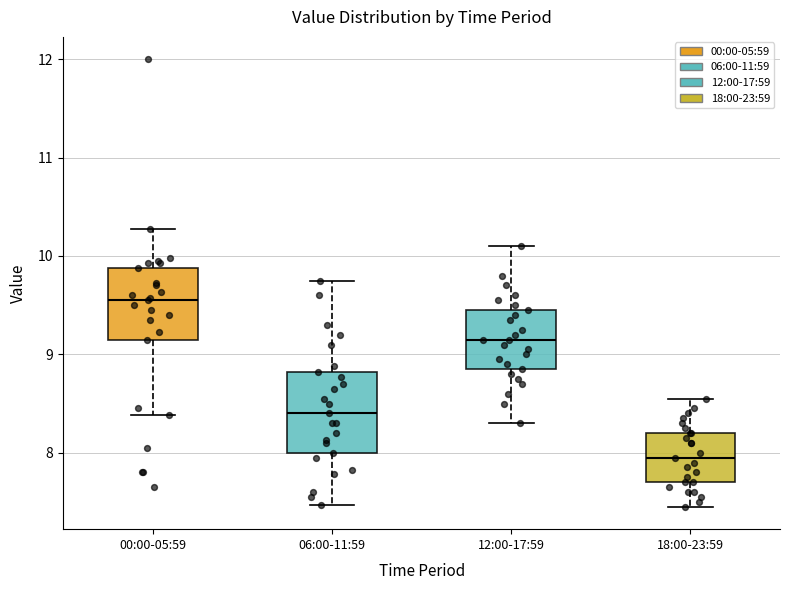

Where does the upper whisker of the box for 00:00-05:59 end on the y-axis? The values are not printed on the chart, so give them approximately, as read against the axis.

10.3